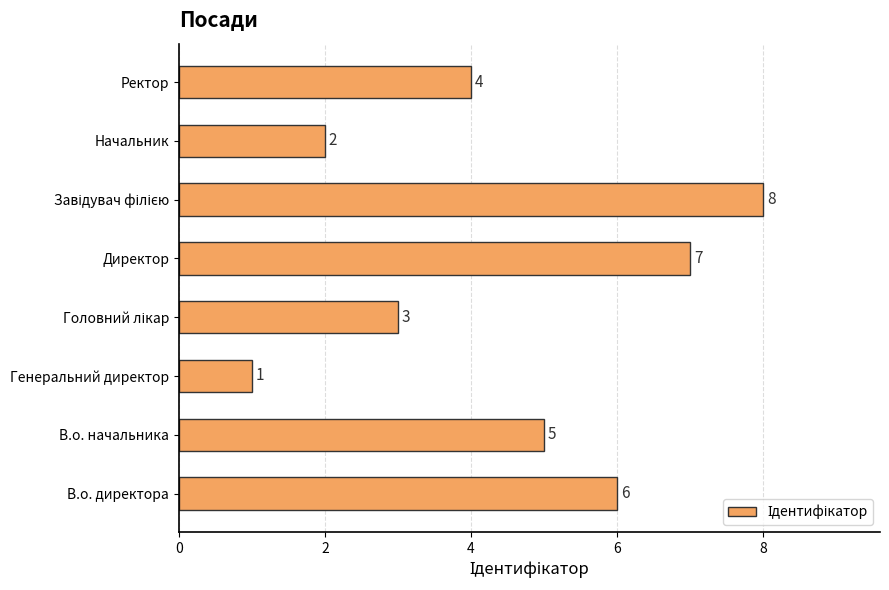

Is it true that the value at В.о. начальника is 5?

True